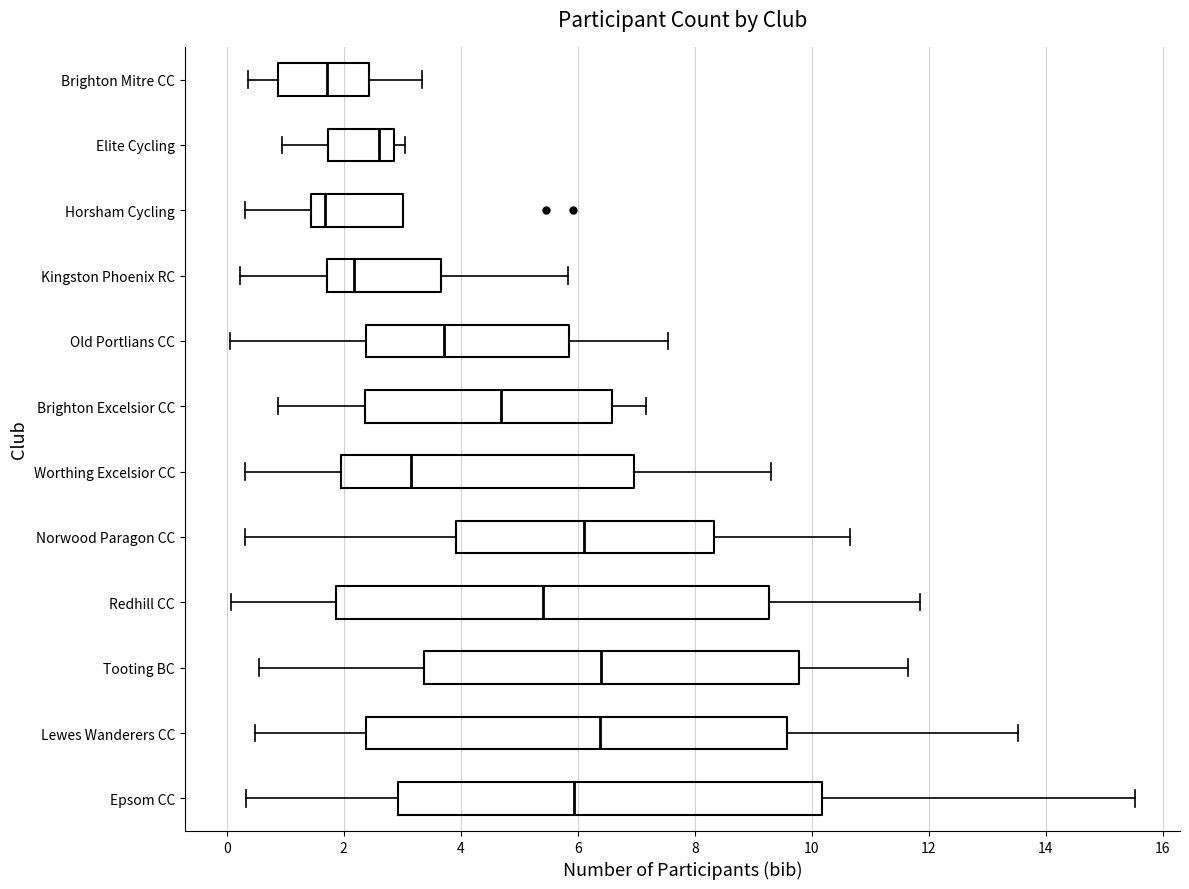

Where does the left whisker of the box for Horsham Cycling end on the x-axis? The values are not printed on the chart, so give them approximately, as read against the axis.

0.4